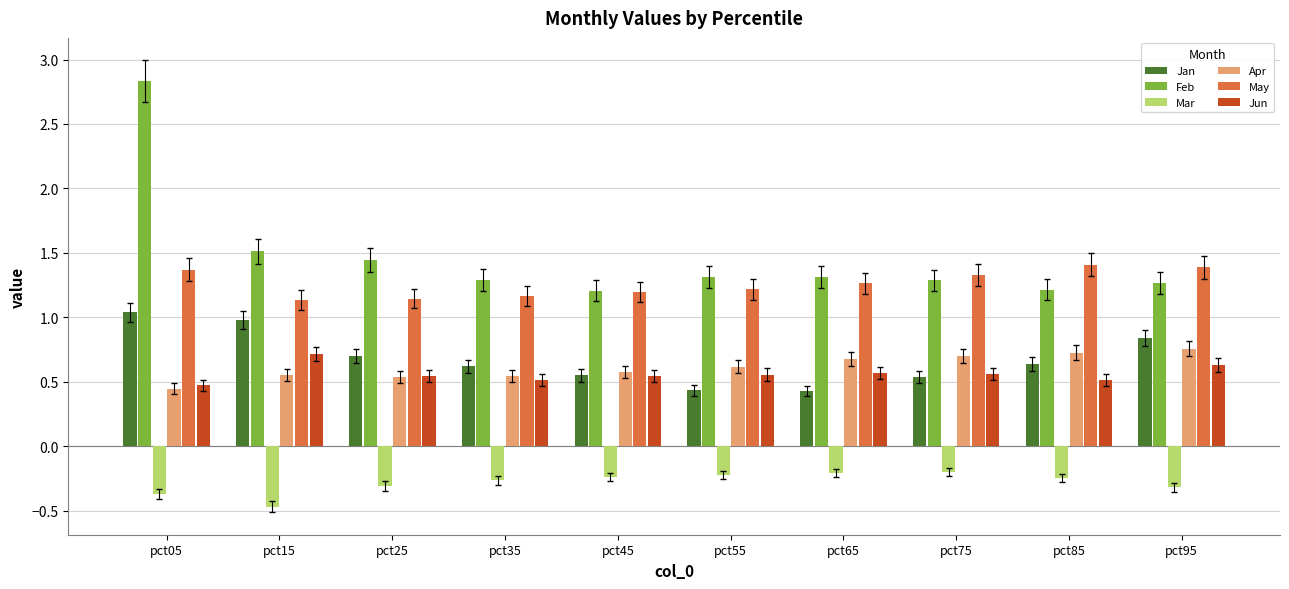

Which series has the largest total across all categories?

Feb